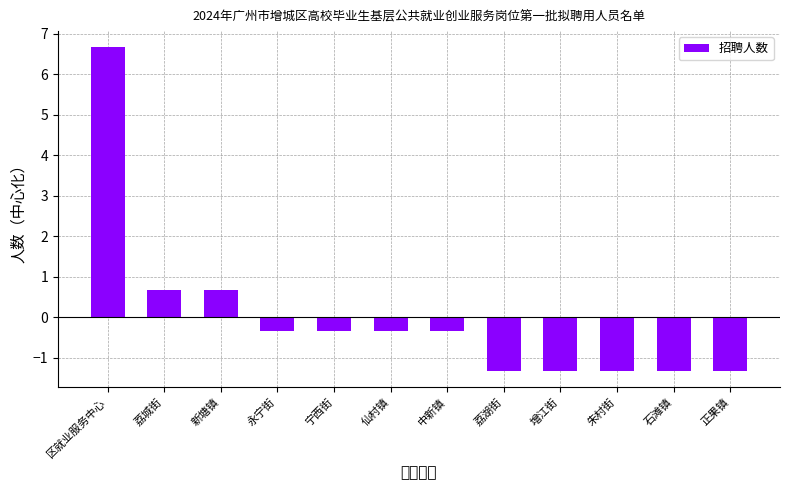

Which has a higher value, 仙村镇 or 永宁街?

仙村镇